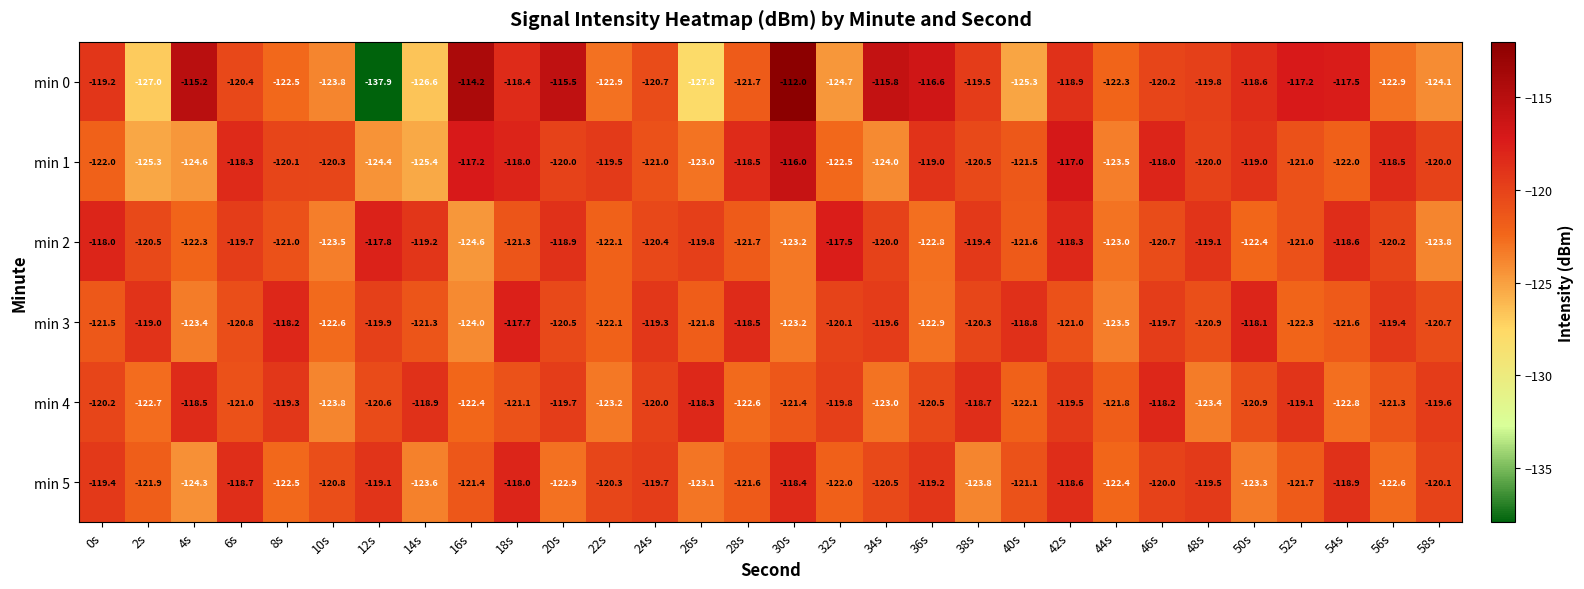

The min 2 series shows -162.2 at 12s. True or false?

False